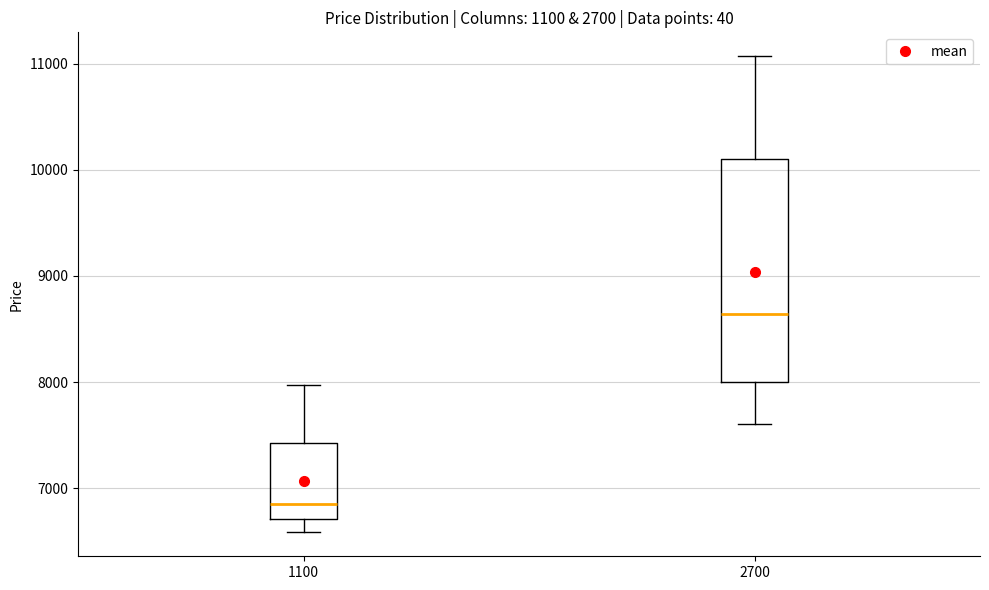

Which box is the tallest, from its lower edge to its upper edge?

2700